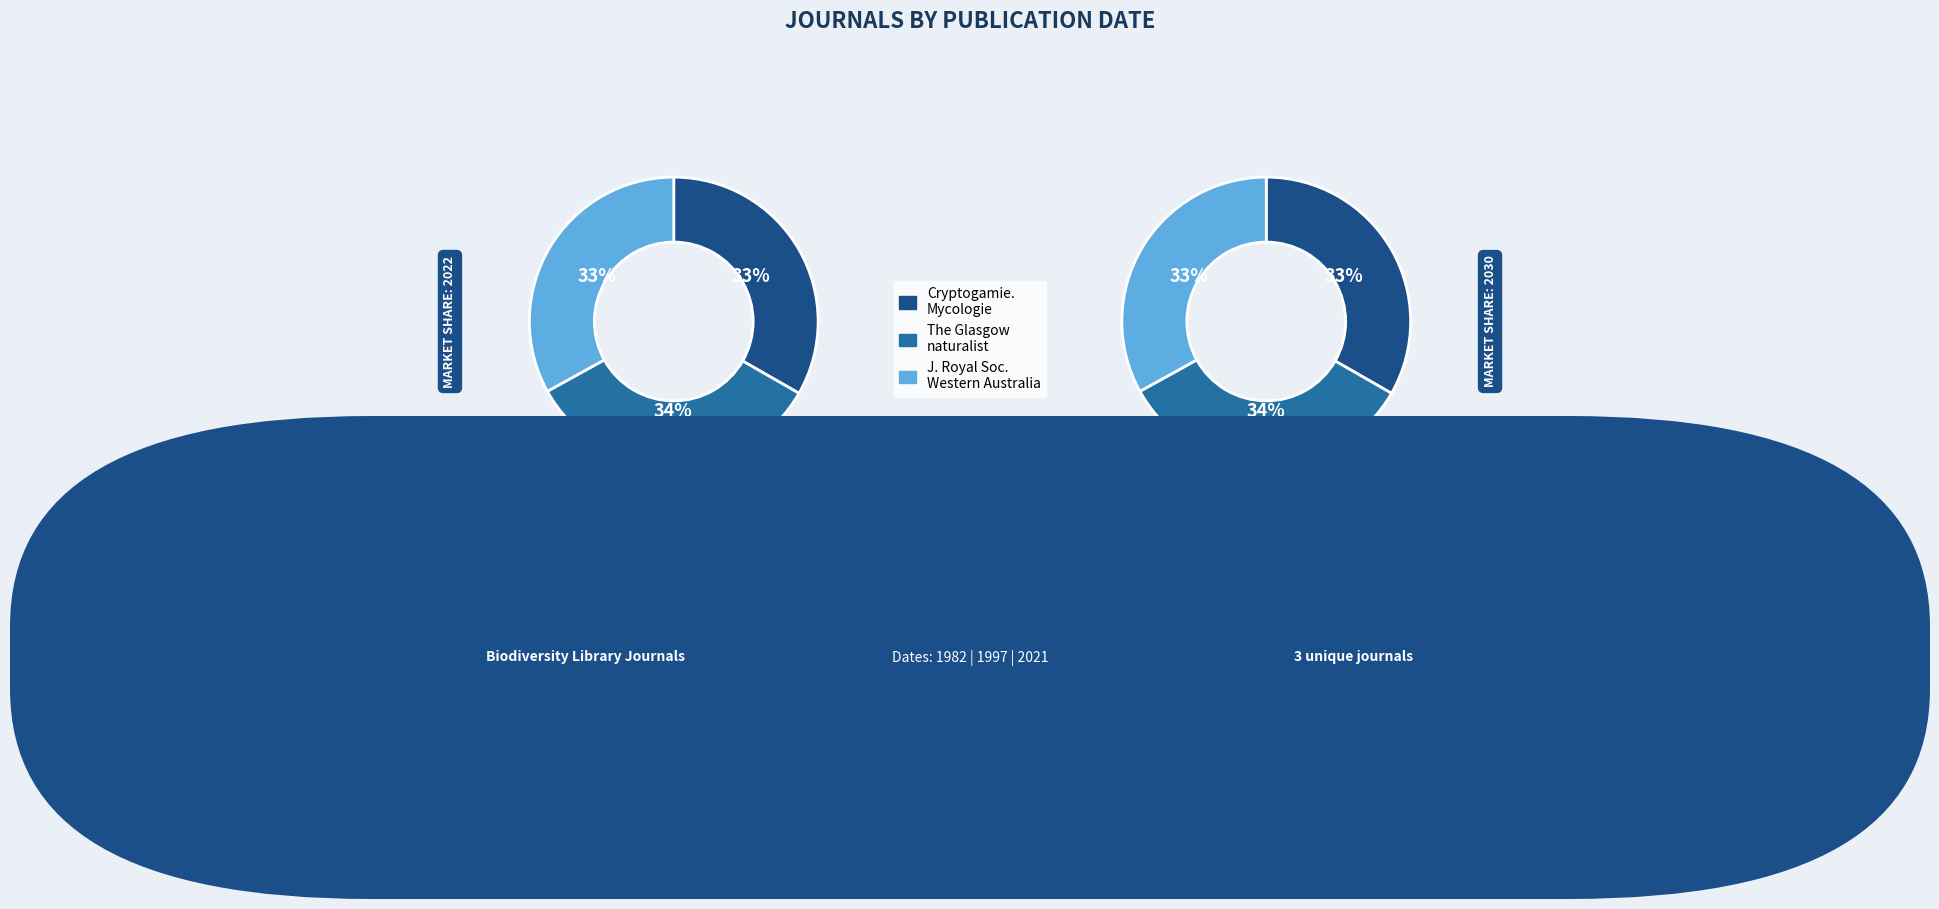

The Cryptogamie. Mycologie slice represents 33% of the pie. True or false?

True